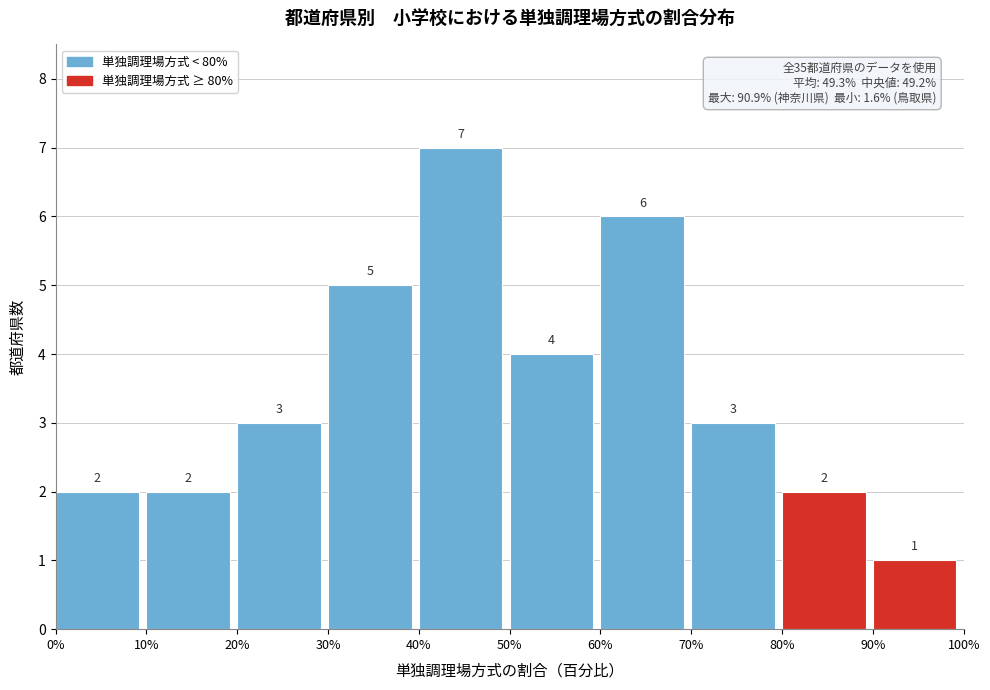

Over which range of the x-axis is the bar tallest?

40% to 50%